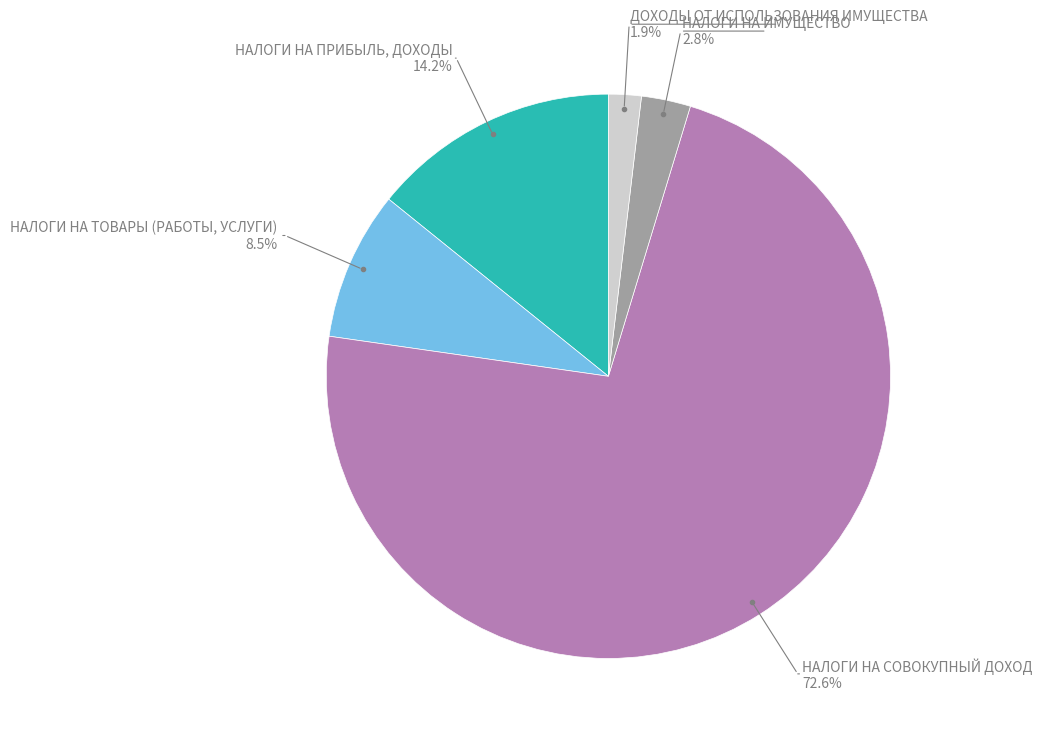

Is there any slice that represents more than half of the pie?

Yes